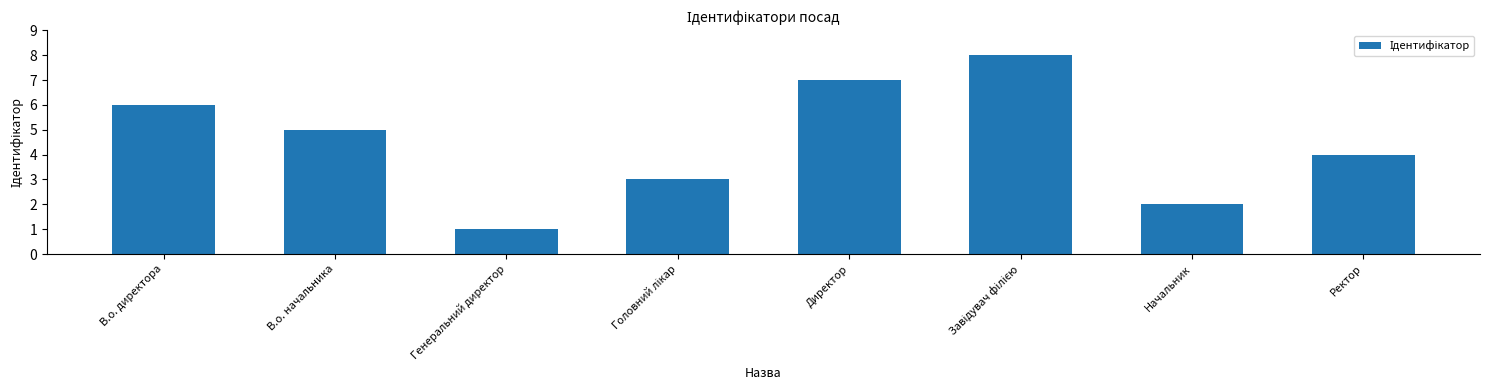

The value at Генеральний директор is 2. True or false?

False